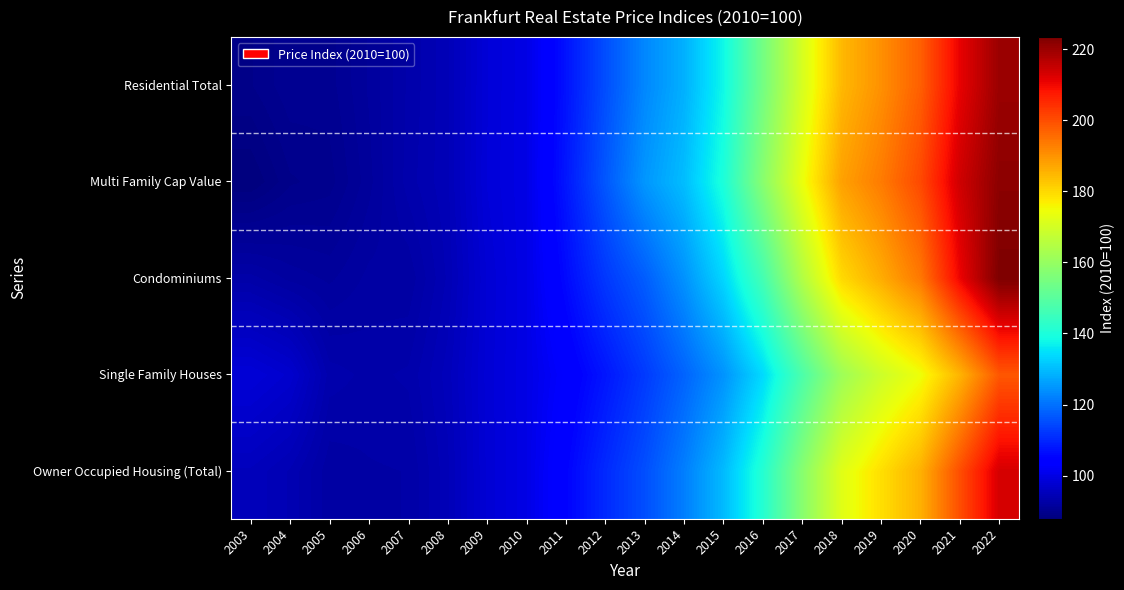

Between 2011 and 2022, which series saw the biggest shift?

Condominiums